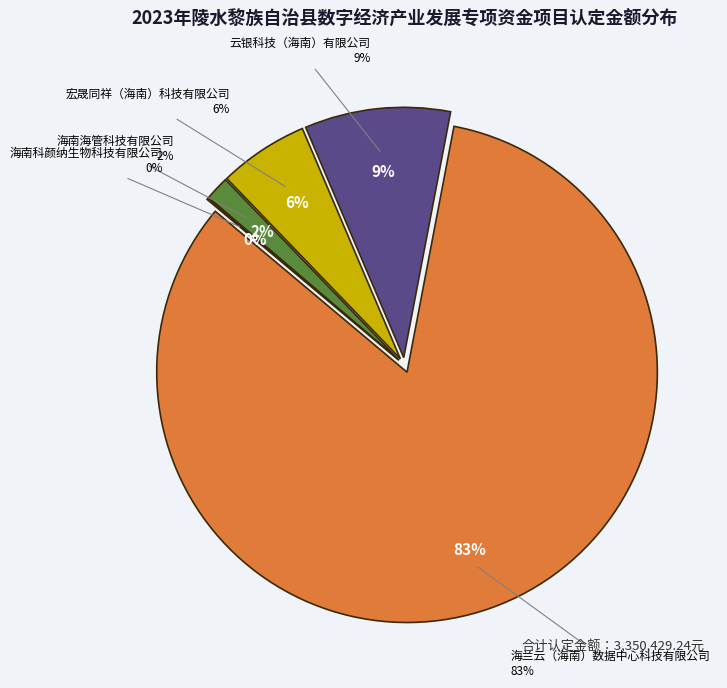

The 海南海管科技有限公司 slice represents 1% of the pie. True or false?

False